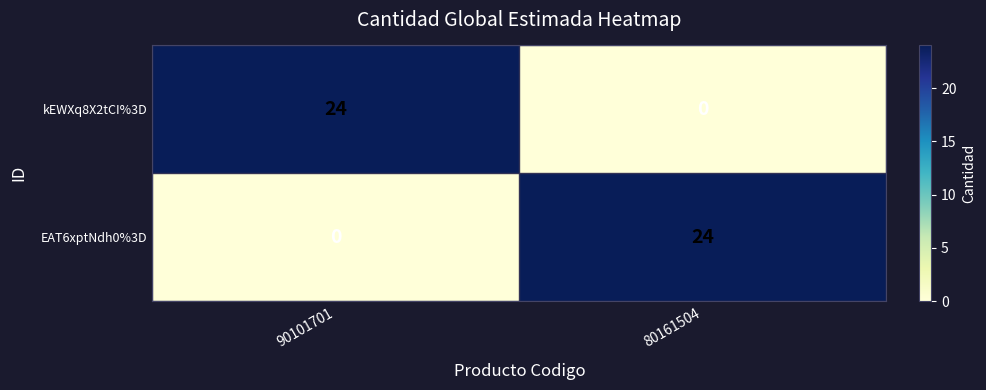

List the labels in order of kEWXq8X2tCI%3D value, largest first.

90101701, 80161504